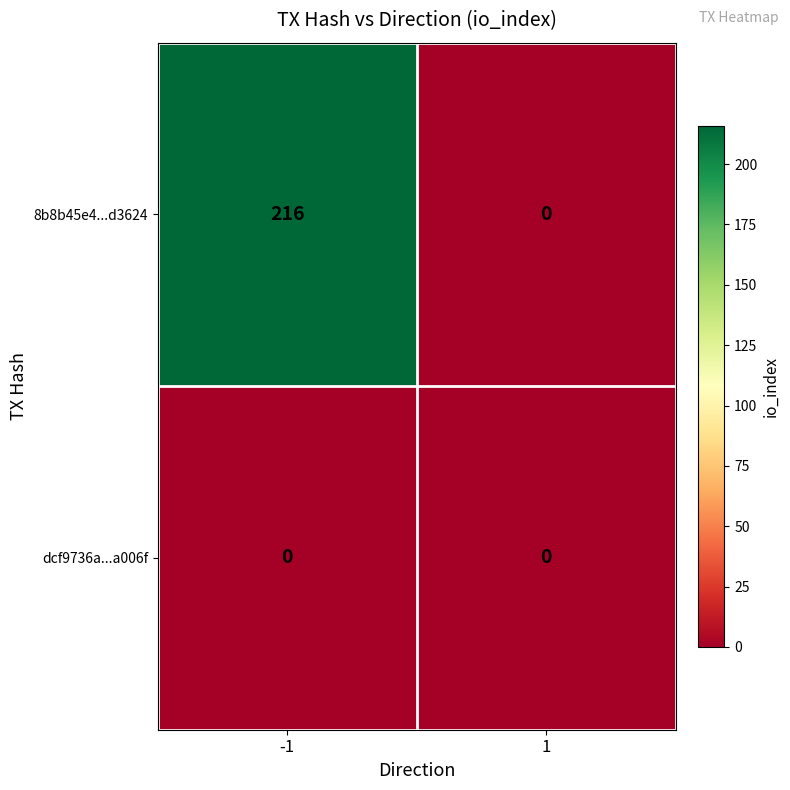

Which series has the largest total across all categories?

8b8b45e4...d3624